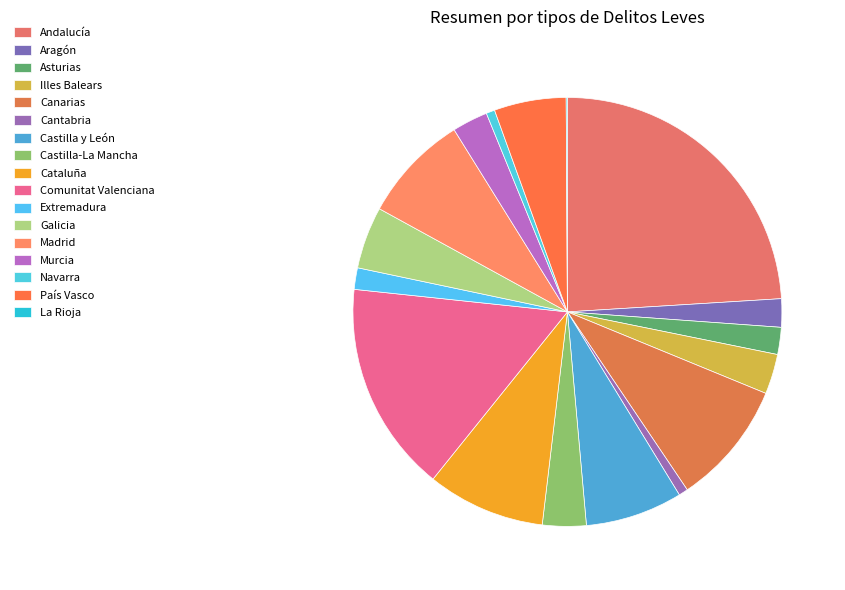

Is Andalucía the majority of the pie?

No